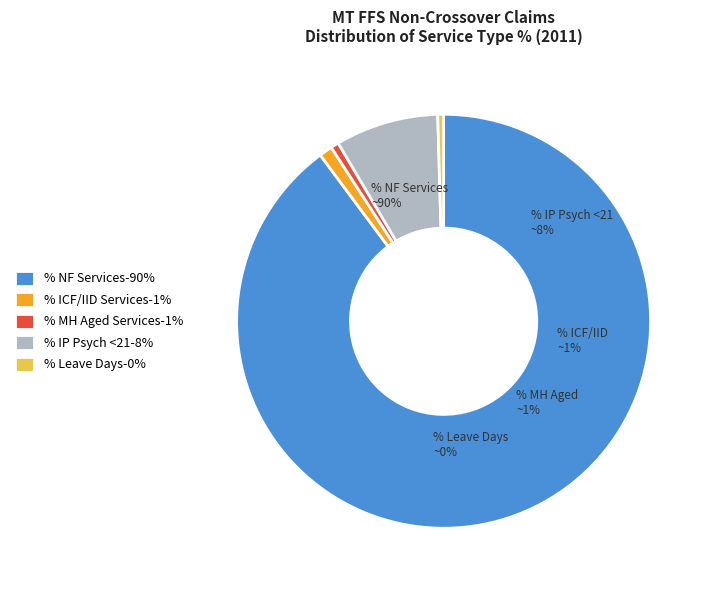

Is the sum of % IP Psych, Age < 21 and % Claims with MH Aged Services greater than half?

No